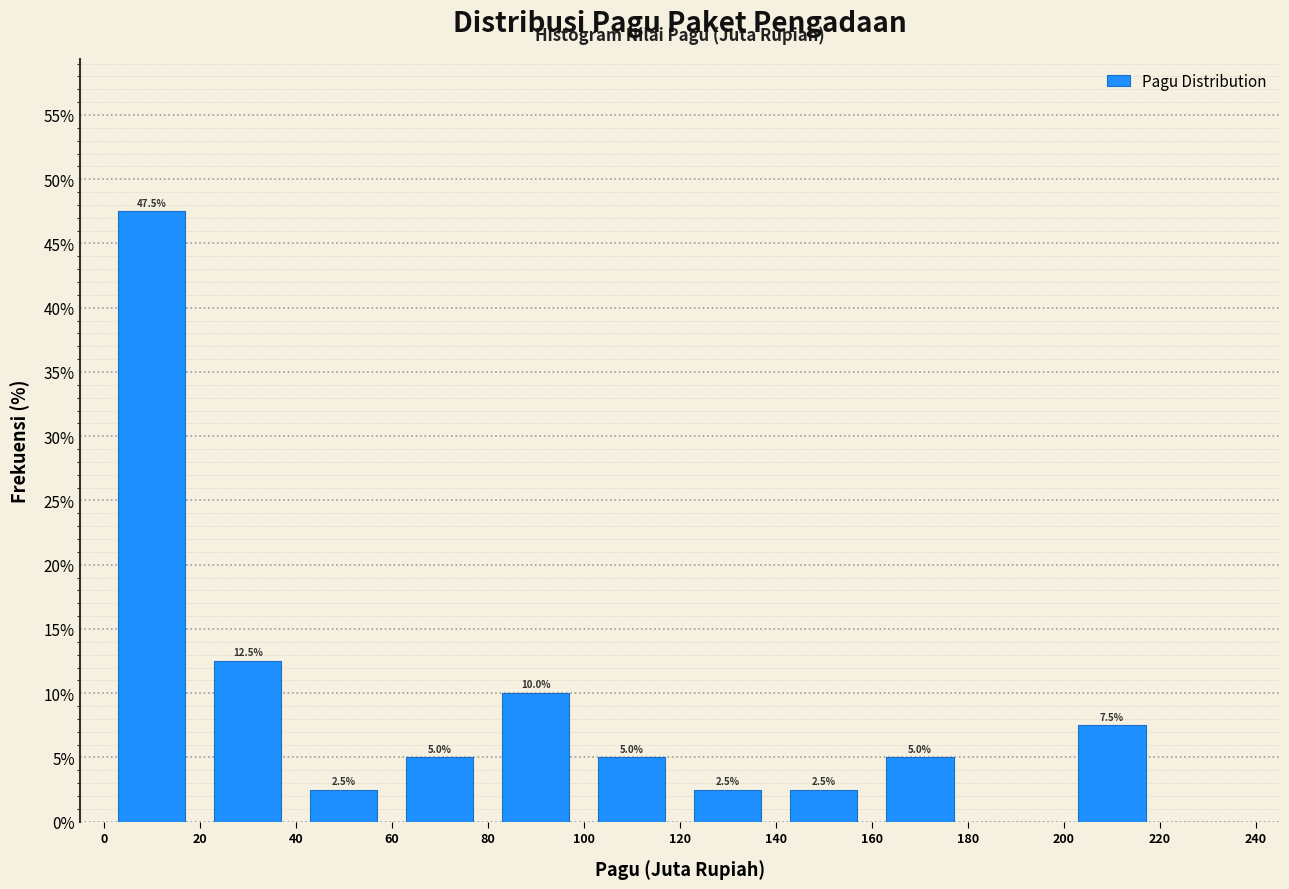

Over which range of the x-axis is the bar tallest?

0 to 20